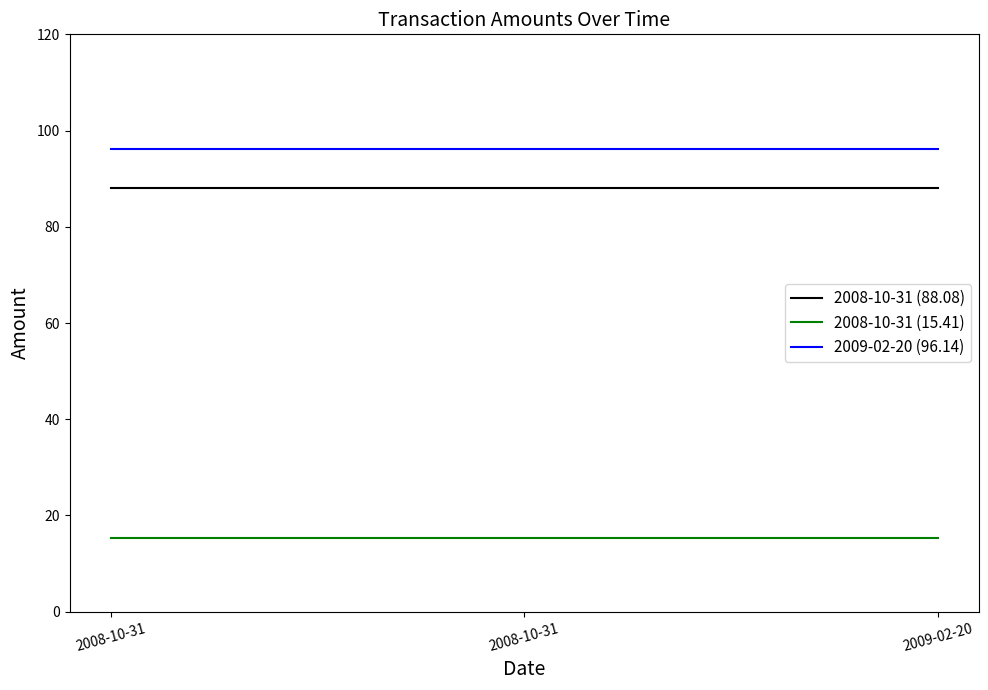

What are all the series names shown in the legend?

2008-10-31 (88.08), 2008-10-31 (15.41), 2009-02-20 (96.14)